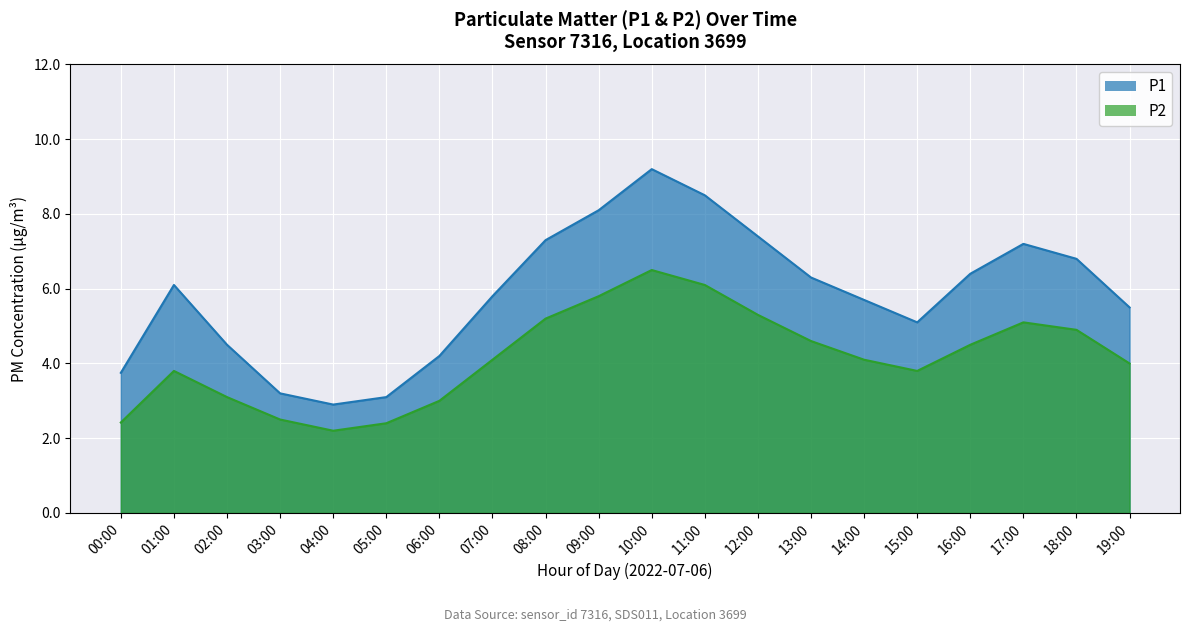

In P1, how many points are higher than both neighbors (excluding endpoints)?

3